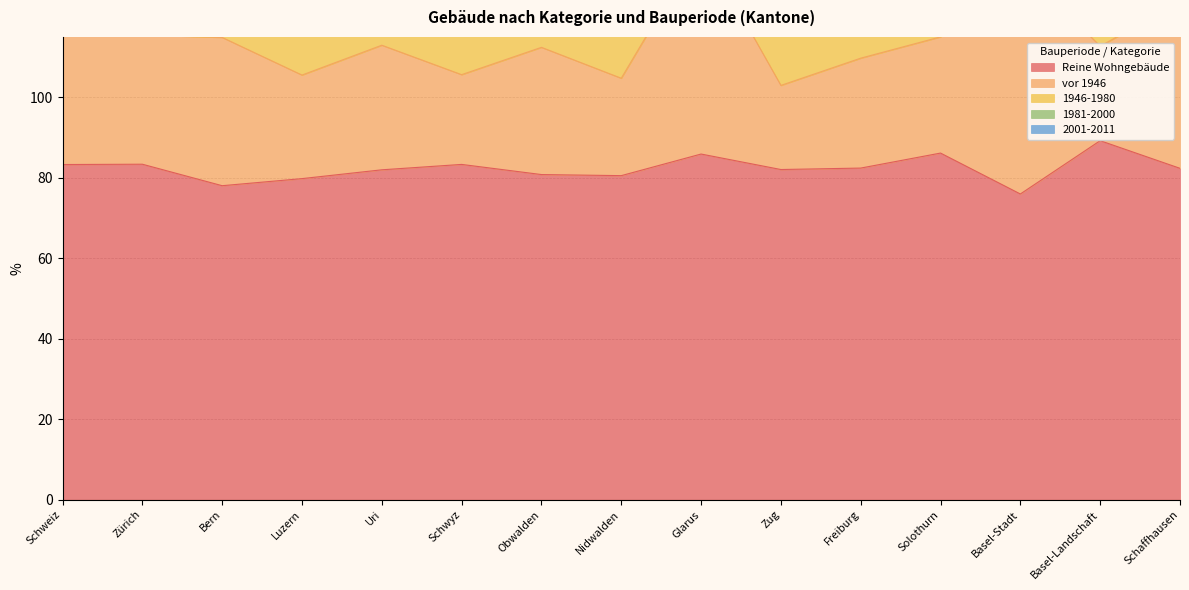

Which has a higher value, Schaffhausen or Basel-Stadt?

Schaffhausen